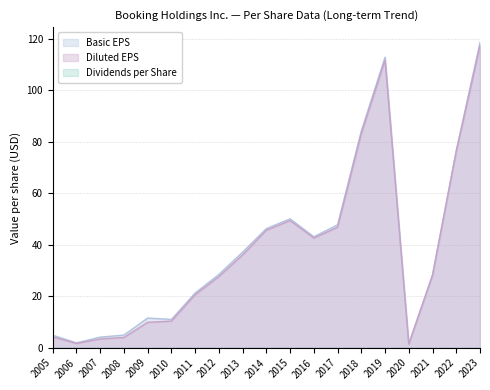

What is the value of the Basic EPS point at the 8th from the left?

28.5